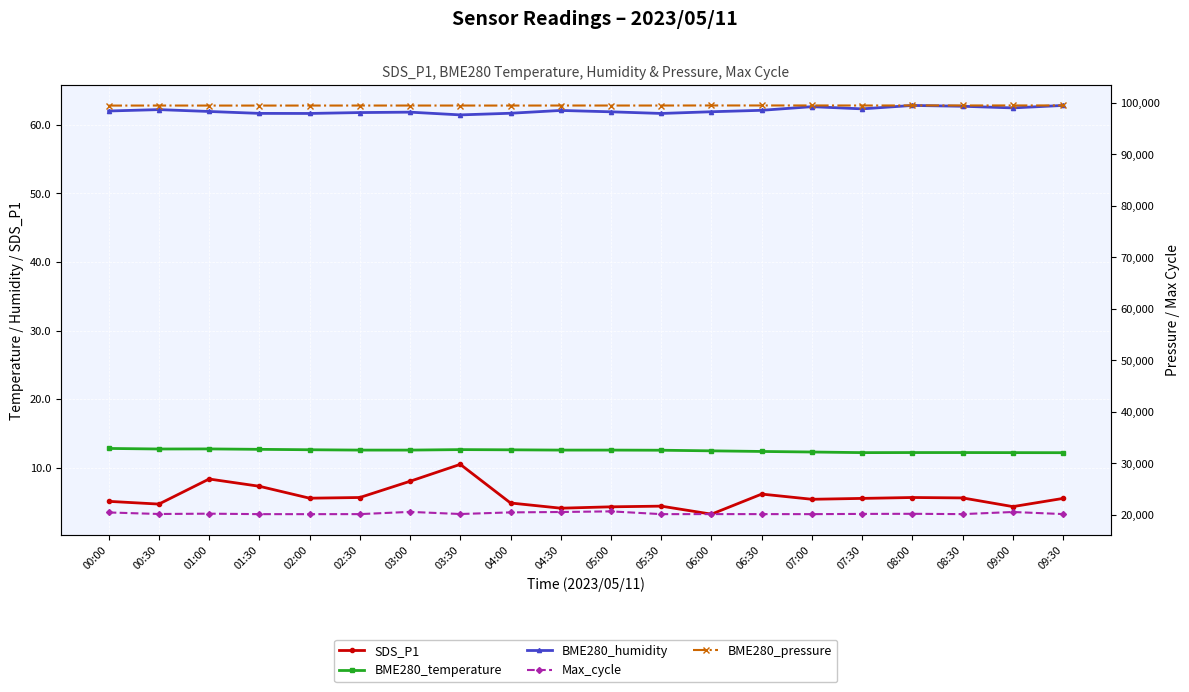

Between 00:30 and 06:30, which series saw the biggest shift?

Max_cycle